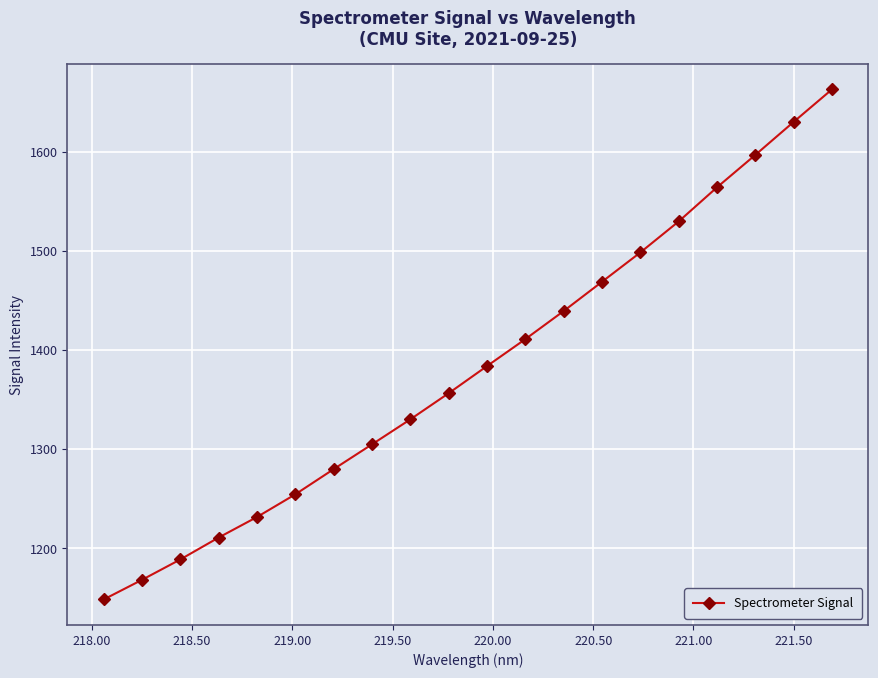

What is the value of the 16th point from the left?

1529.8